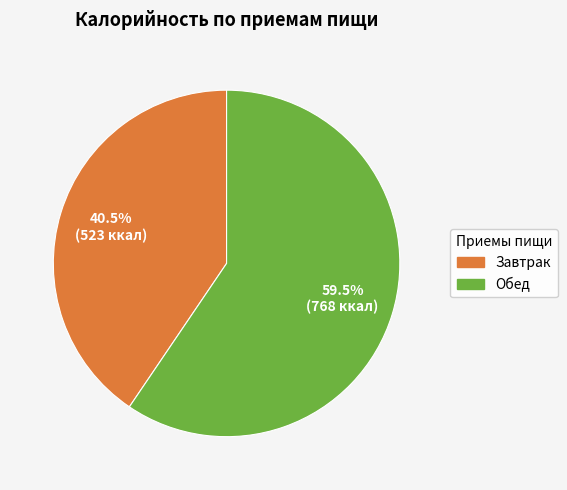

What portion of the pie excludes Обед?

40.5%